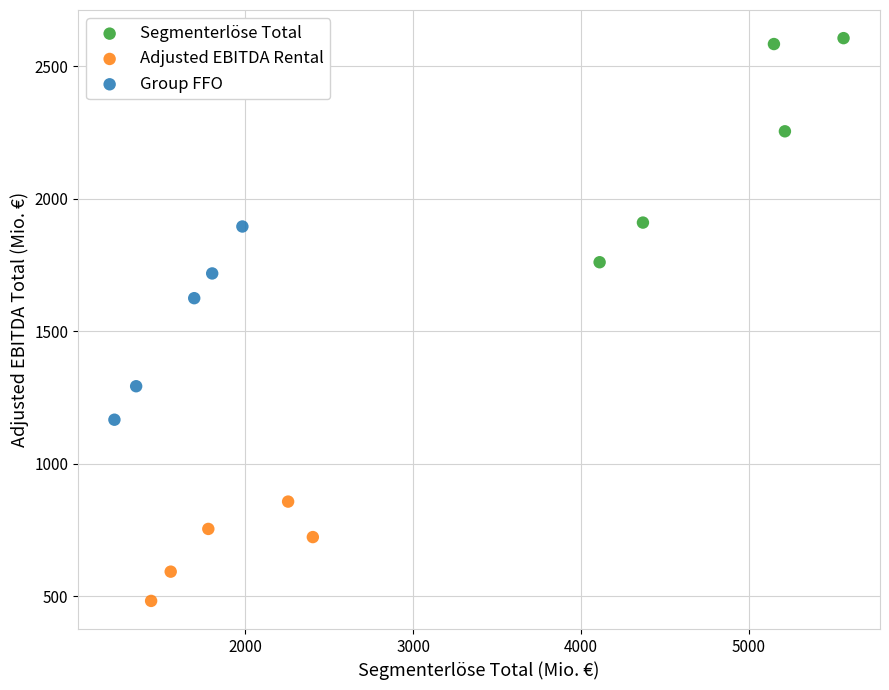

Which series contains the lowest Y value?

Adjusted EBITDA Rental